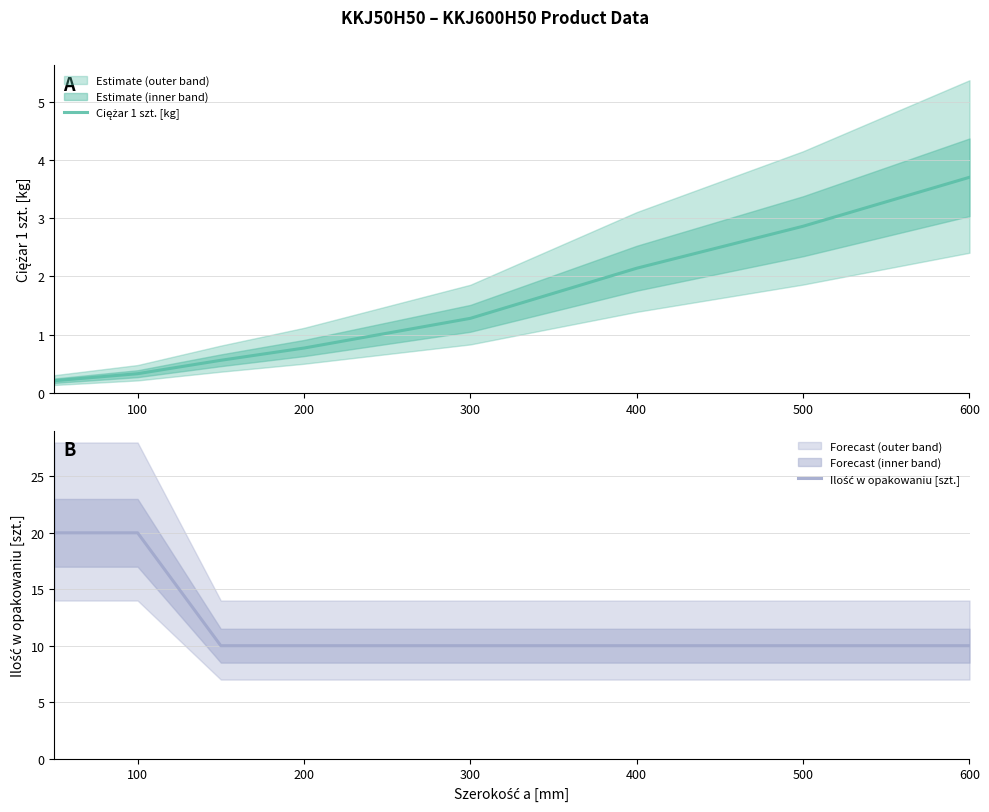

Rank the series by their average value, from lowest to highest.

Ciężar 1 szt. [kg], Ilość w opakowaniu [szt.]